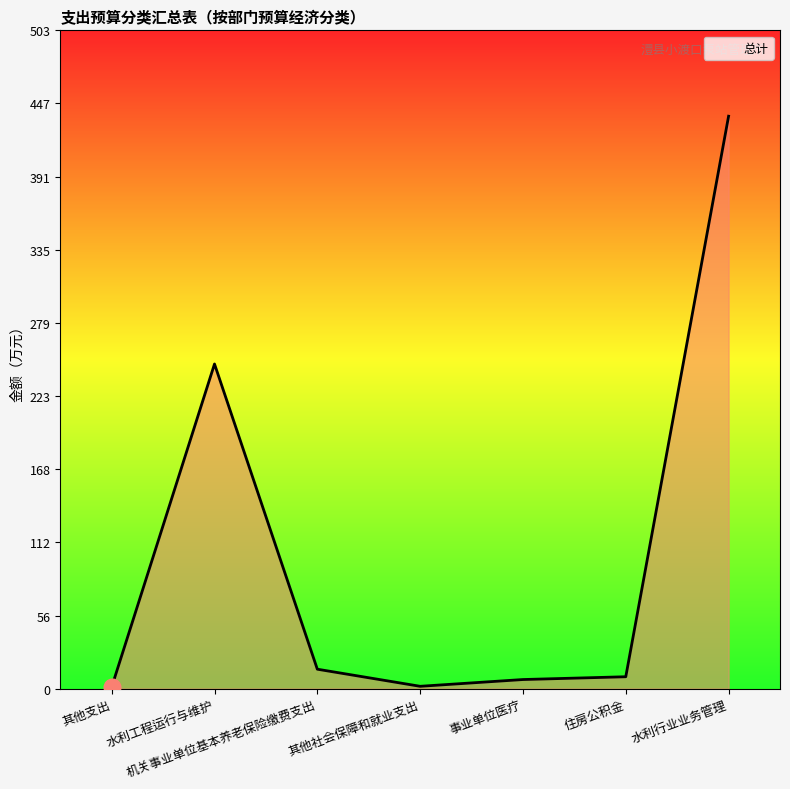

Where is the first local maximum?

水利工程运行与维护